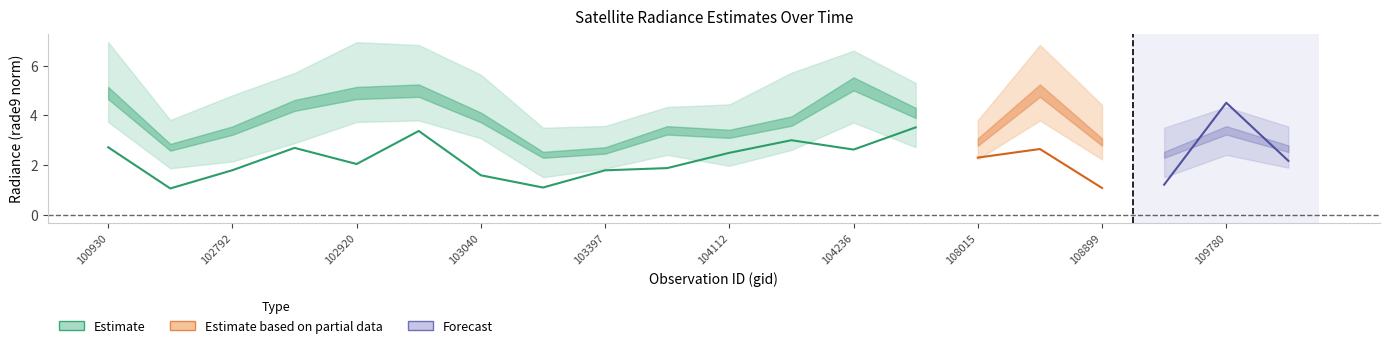

True or false: rade9_bin_1q and rade9_bin_mdn intersect in this chart.

False